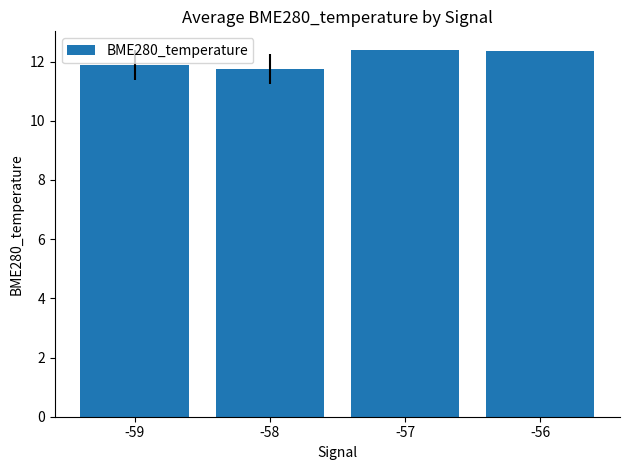

Does the chart contain stacked bars?

No